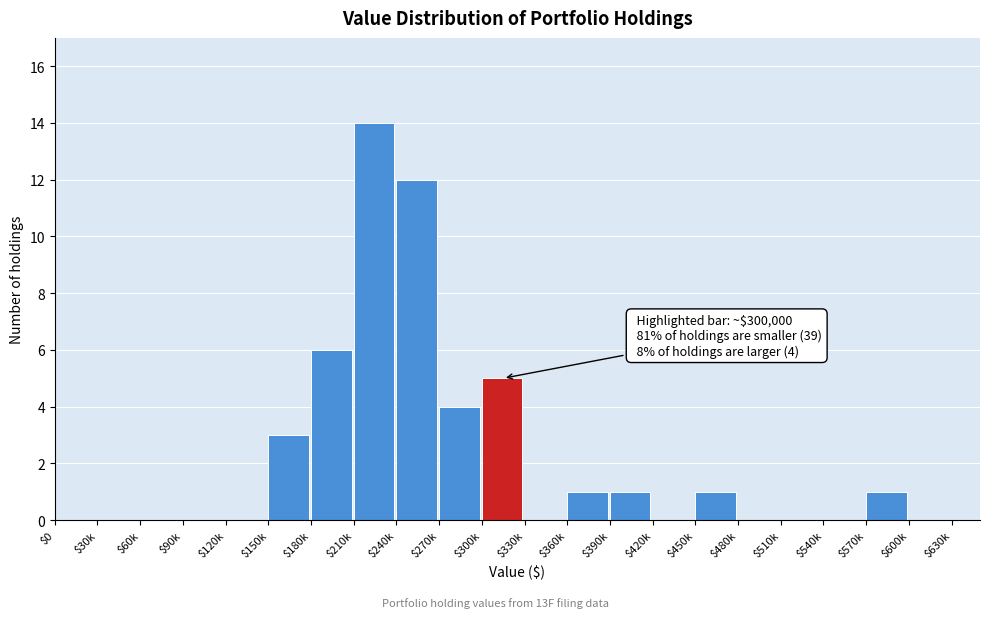

True or false: the data shows -8 at $120k.

False